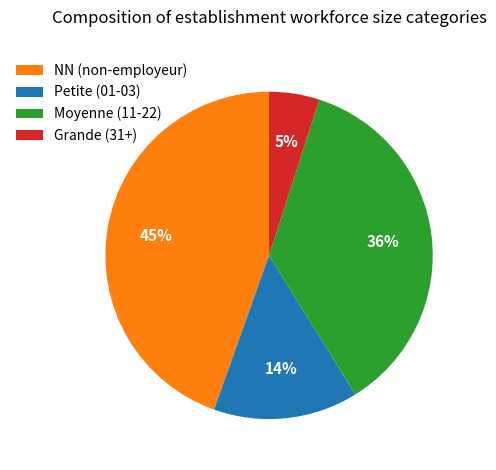

How many slices are in this pie chart?

4